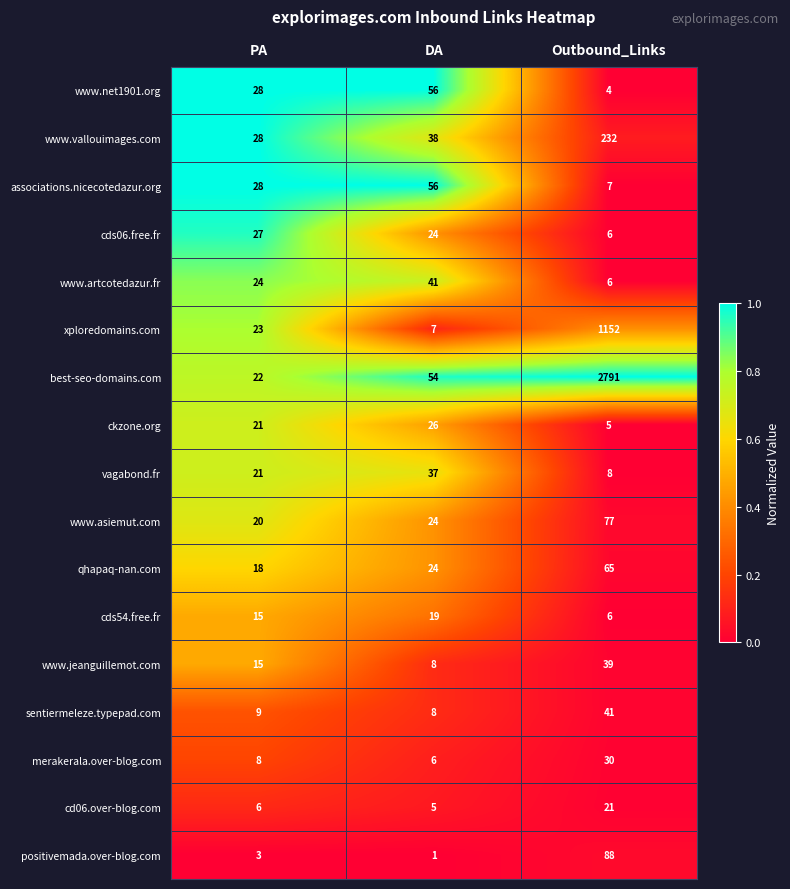

What is the average value of the www.asiemut.com series?

40